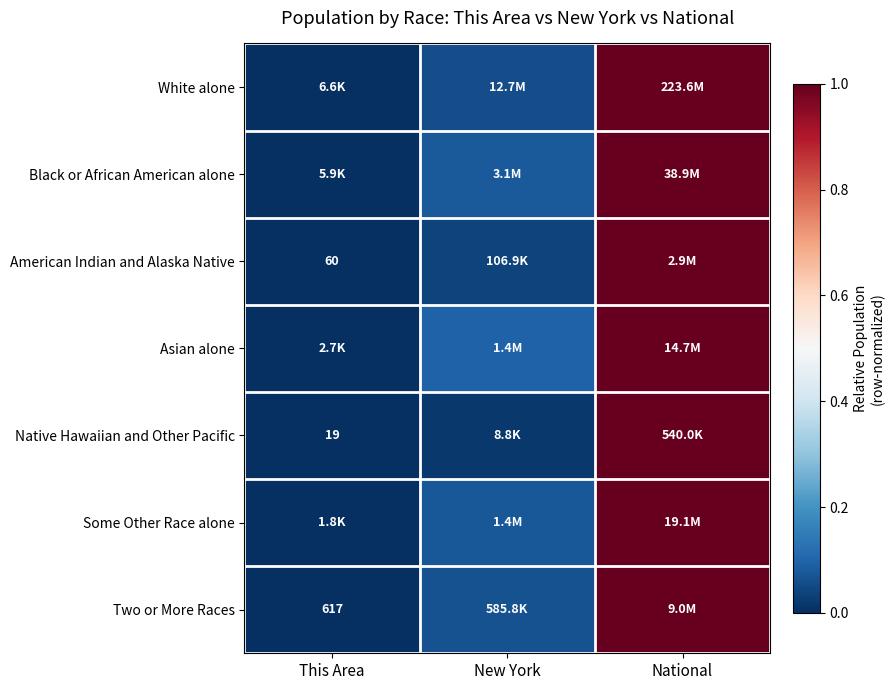

At which category does the chart reach its minimum across all series?

This Area